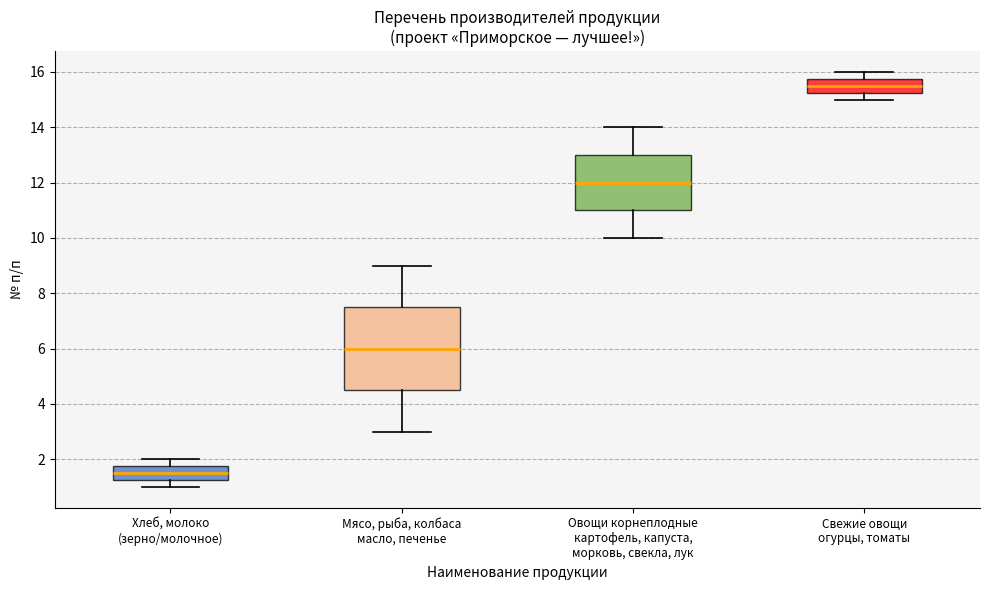

Where is the upper edge of the box for Овощи корнеплодные картофель, капуста, морковь, свекла, лук on the y-axis? The values are not printed on the chart, so give them approximately, as read against the axis.

13.0